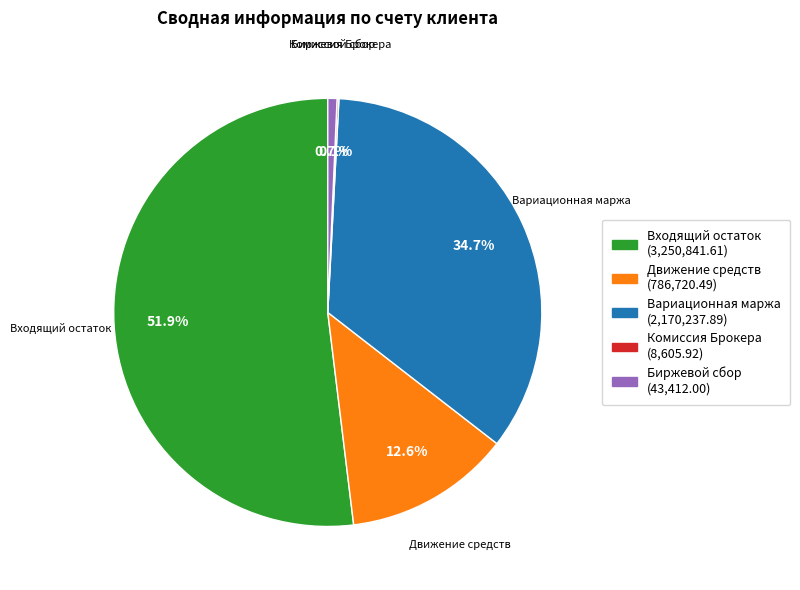

Which slice is the largest?

Входящий остаток